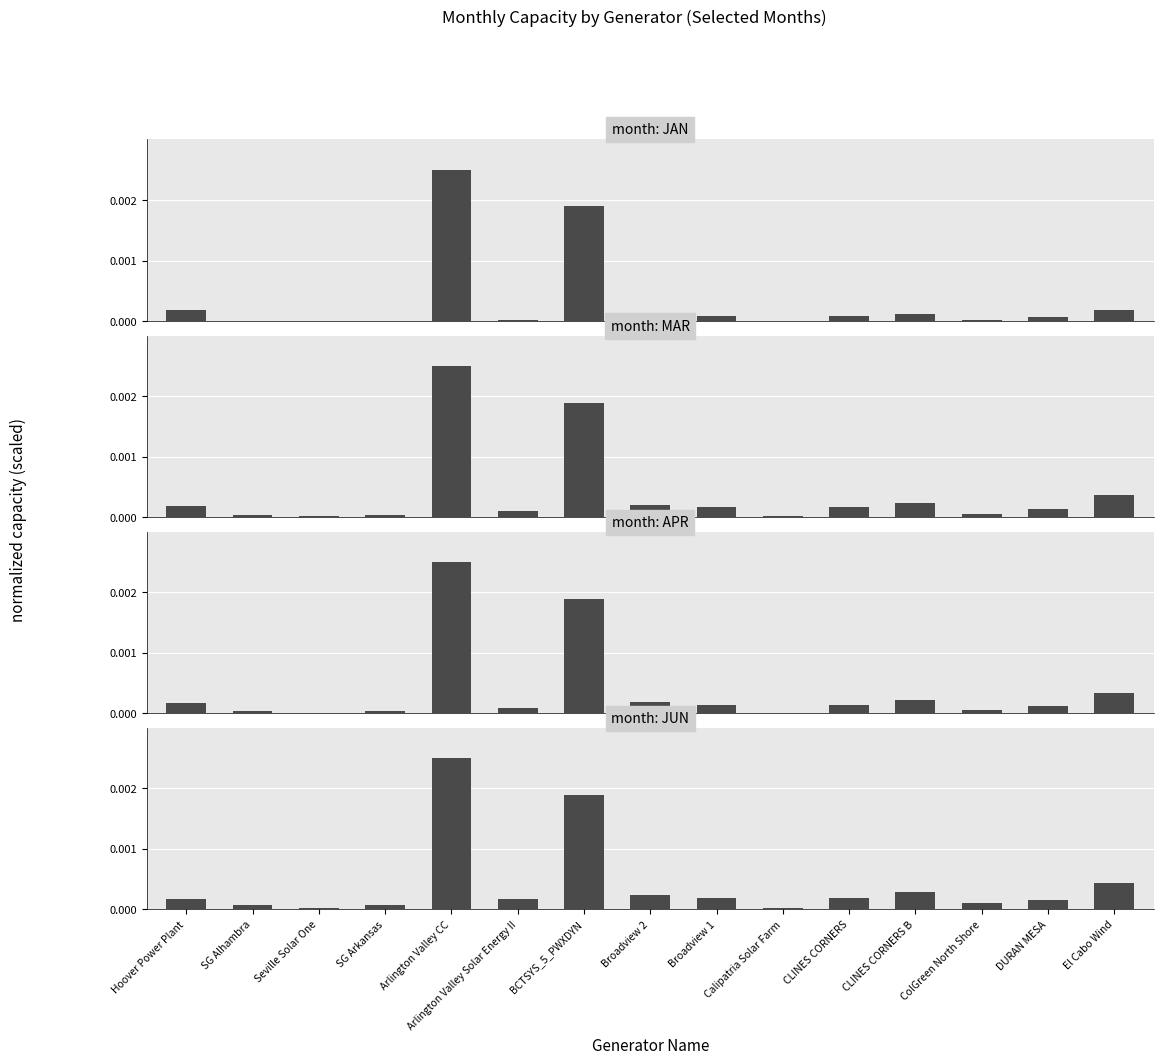

Is the value of JUN at BCTSYS_5_PWXDYN greater than the value of JAN at Seville Solar One?

Yes